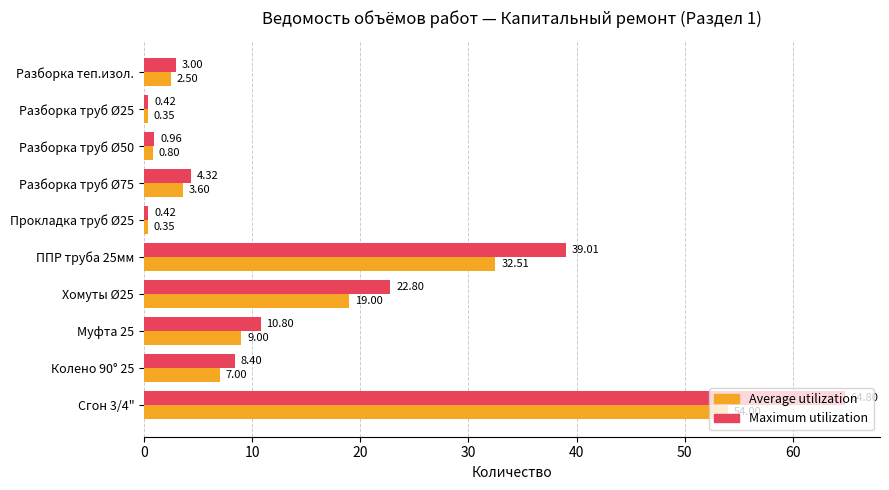

What is the average value of the Maximum utilization series?

15.5